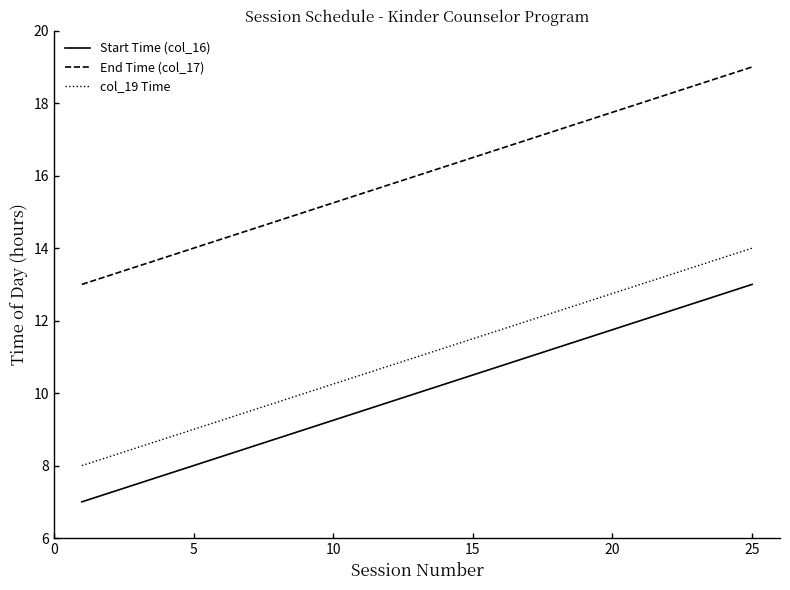

Which series has the largest total across all categories?

End Time (col_17)